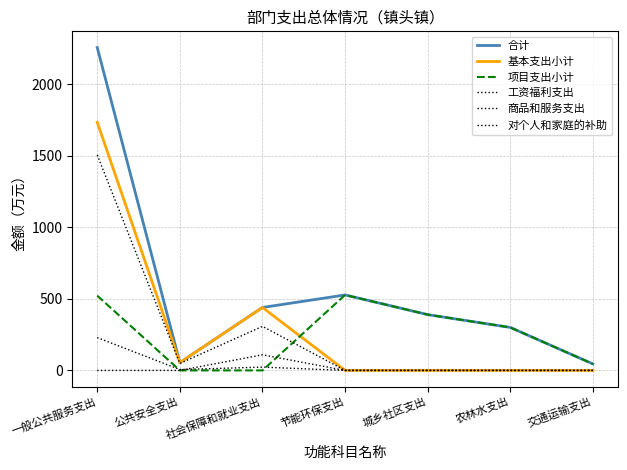

True or false: 合计 and 项目支出小计 cross at least once.

False